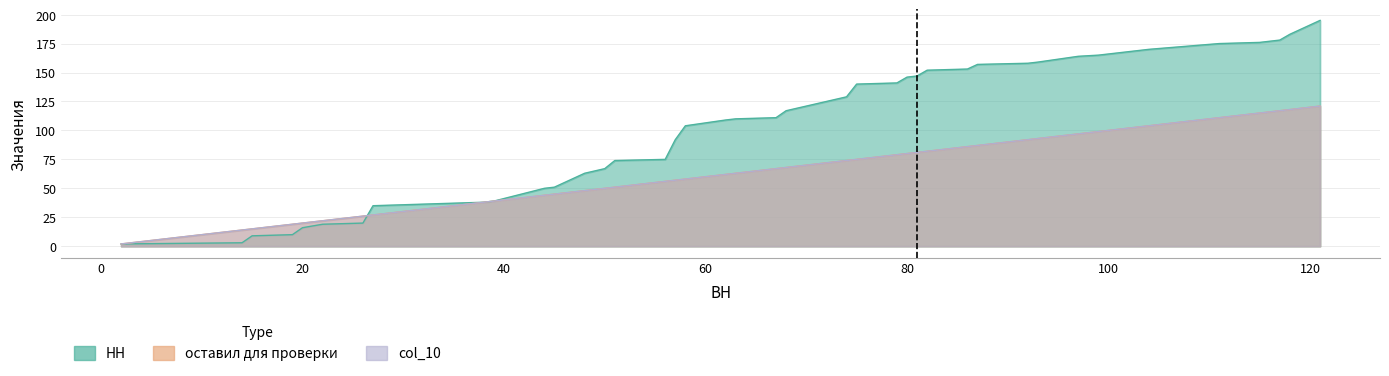

Which series has the largest total across all categories?

НН